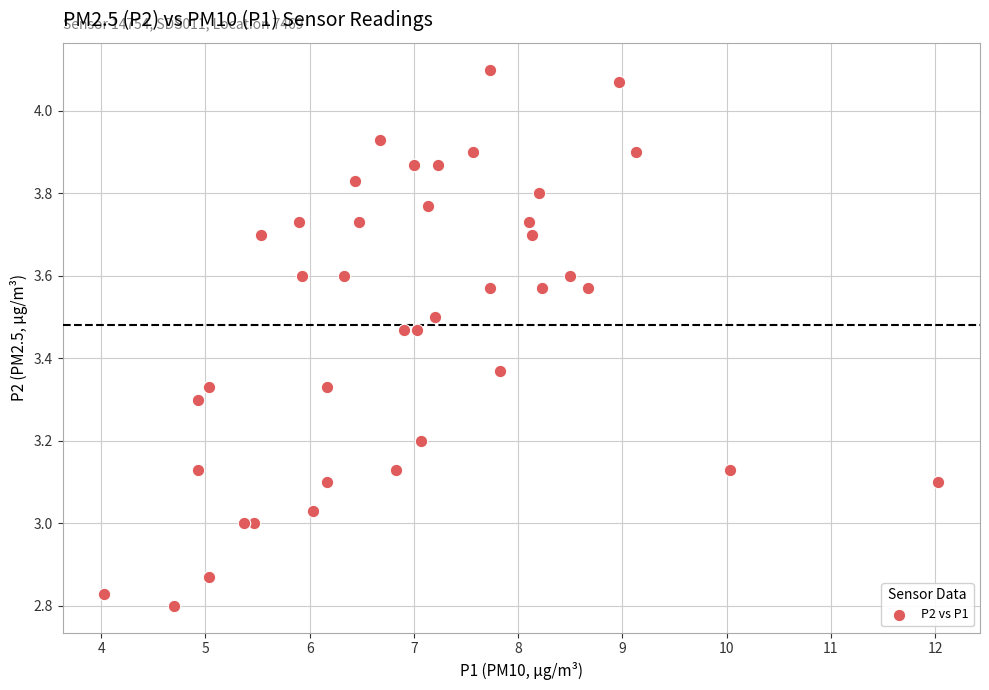

What is the range of Y values (max minus min)?

1.3